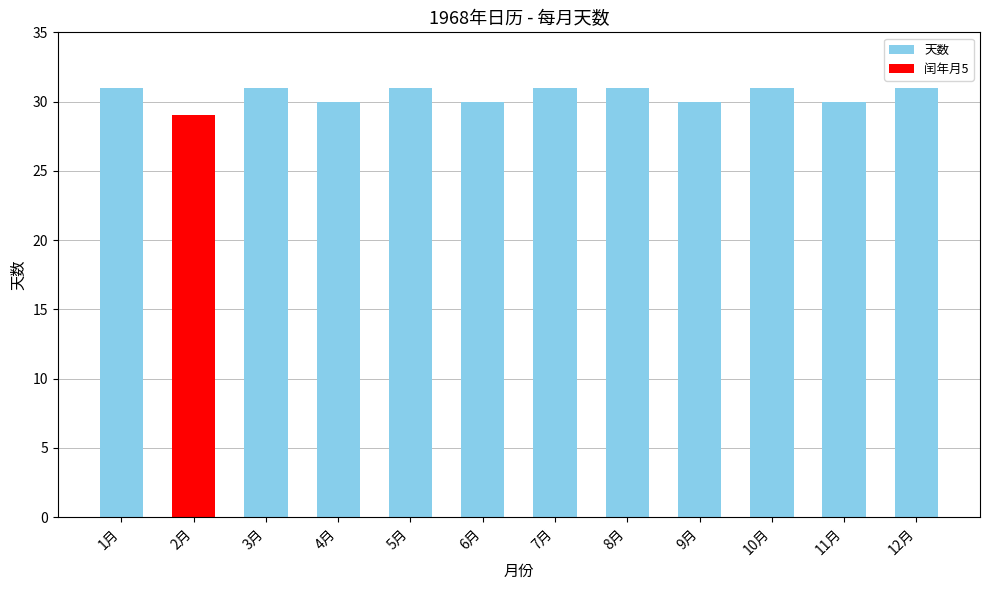

The 天数 series shows 42 at 7月. True or false?

False